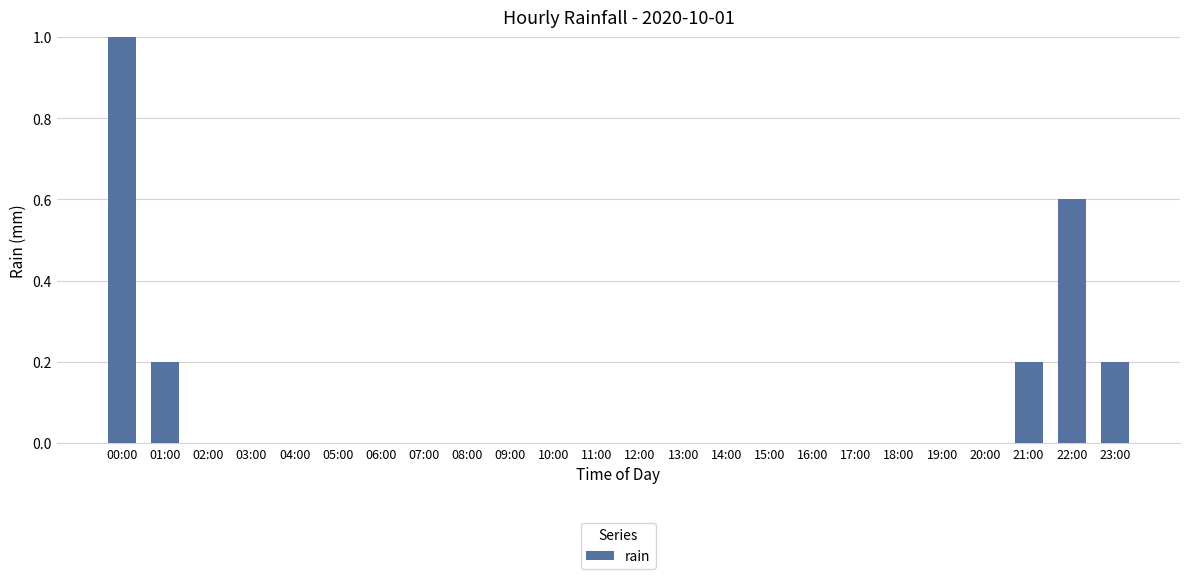

Which label corresponds to the largest value in the chart?

00:00